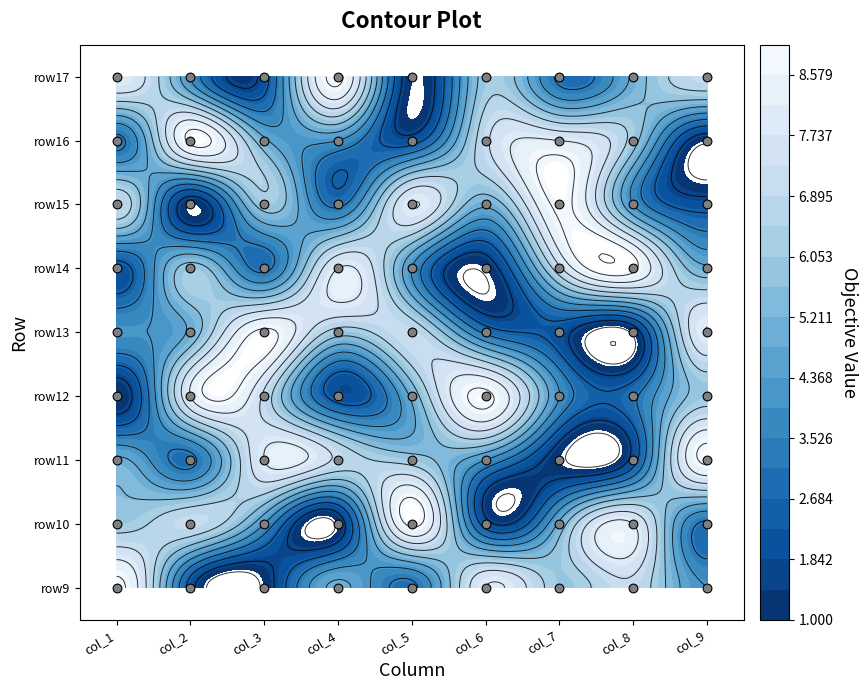

Reading left to right, extract all data points from this chart.

row9: 9	2	1	5	3	8	6	7	4
row10: 6	7	4	1	9	2	5	8	3
row11: 5	3	8	7	6	4	1	2	9
row12: 1	8	7	2	5	9	4	3	6
row13: 4	5	9	6	7	3	2	1	8
row14: 2	6	3	8	4	1	7	9	5
row15: 7	1	6	3	8	5	9	4	2
row16: 3	9	5	4	2	7	8	6	1
row17: 8	4	2	9	1	6	3	5	7